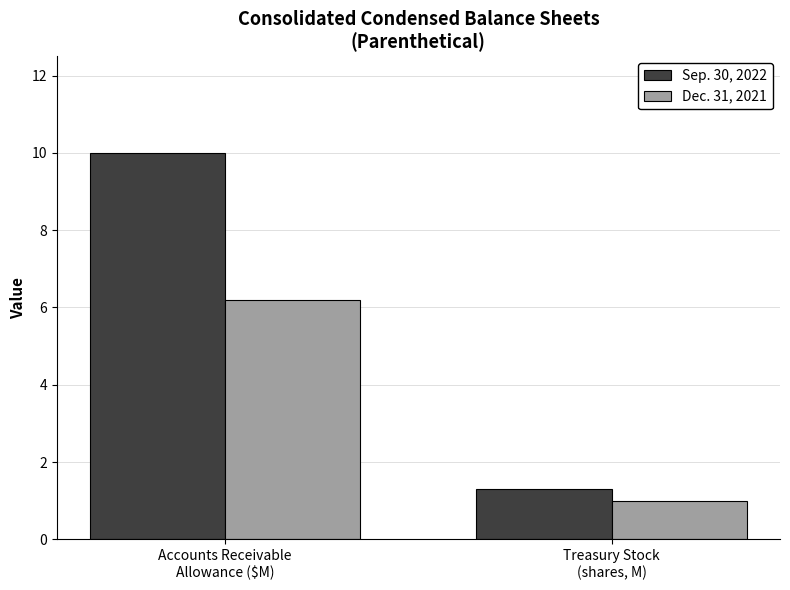

At how many categories does at least one series exceed 1?

2